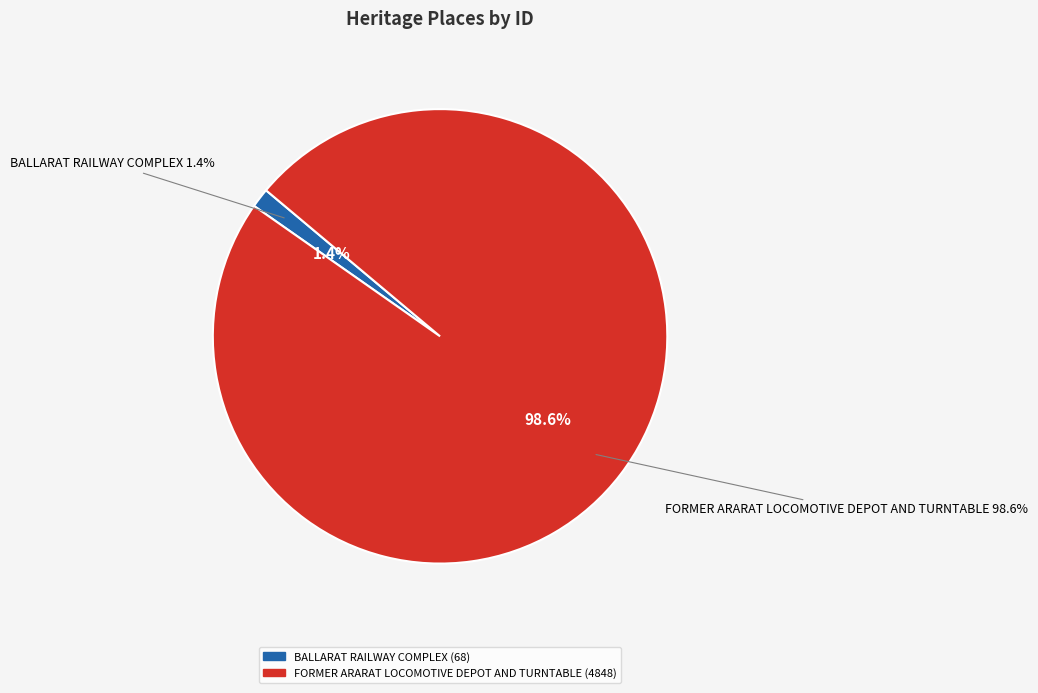

Is there any slice that represents more than half of the pie?

Yes